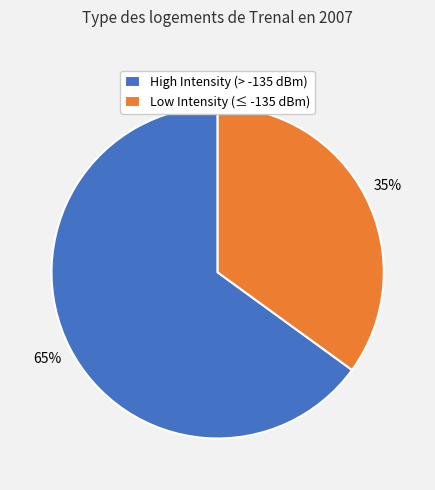

Combined, do Low Intensity (≤ -135 dBm) and High Intensity (> -135 dBm) account for over 50%?

Yes